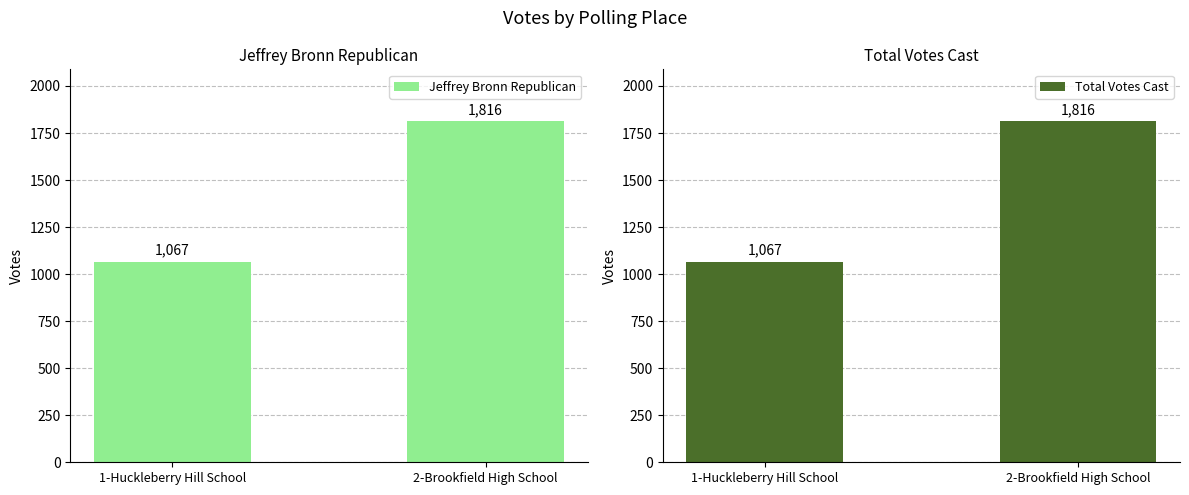

Where is Total Votes Cast nearest to the value 1441?

1-Huckleberry Hill School